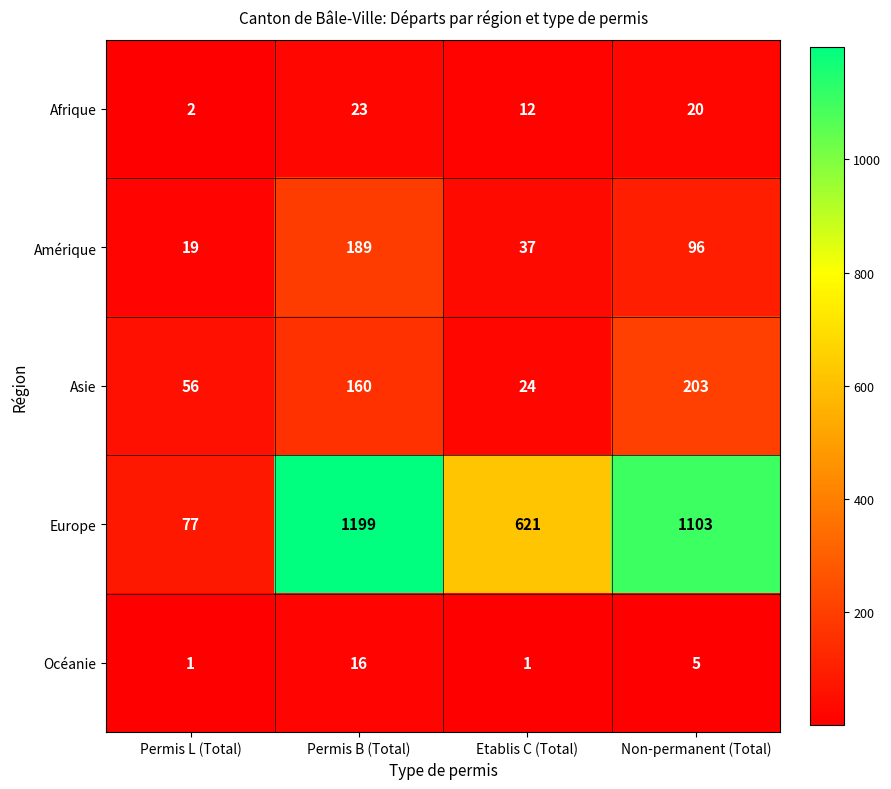

What is the difference between the maximum and minimum values in the Océanie series?

15